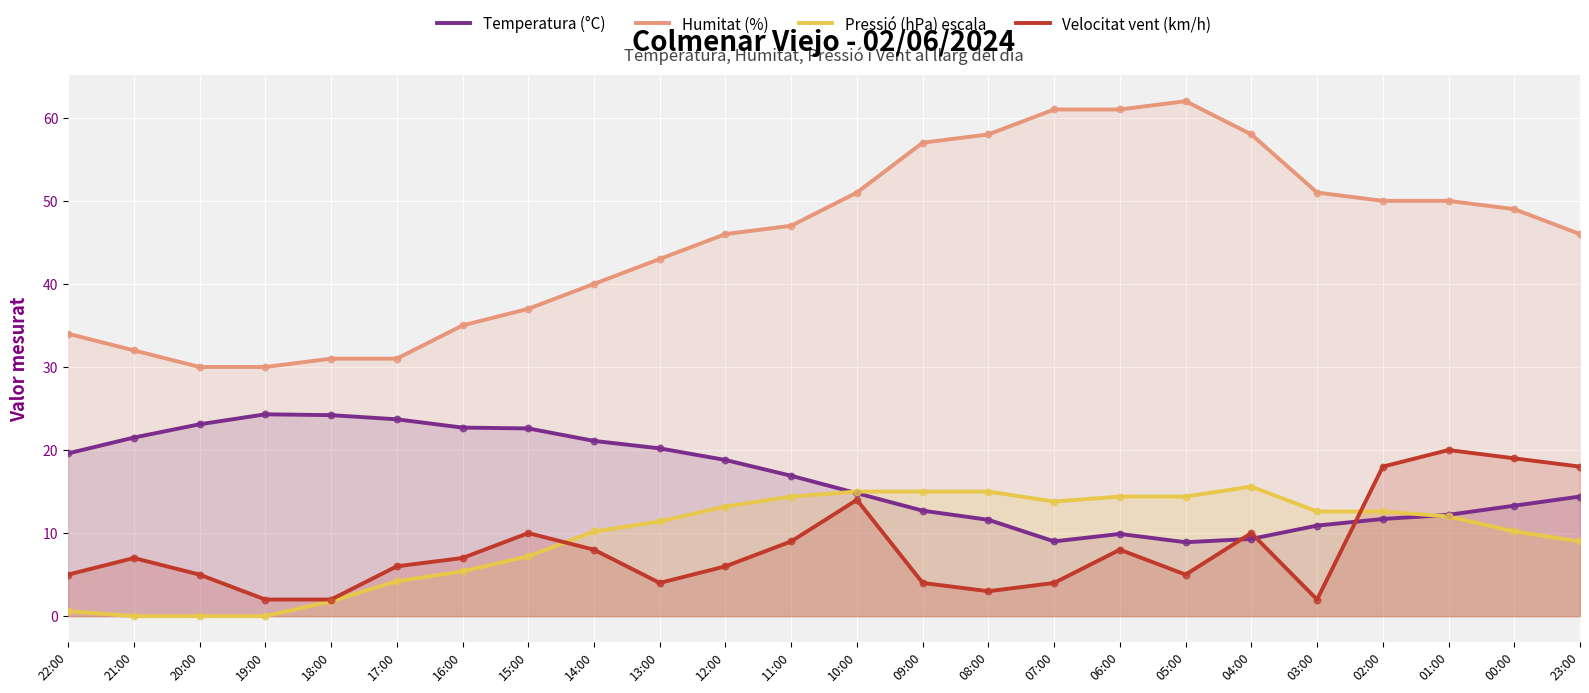

Which series has the widest spread of Y values?

Humitat (%)